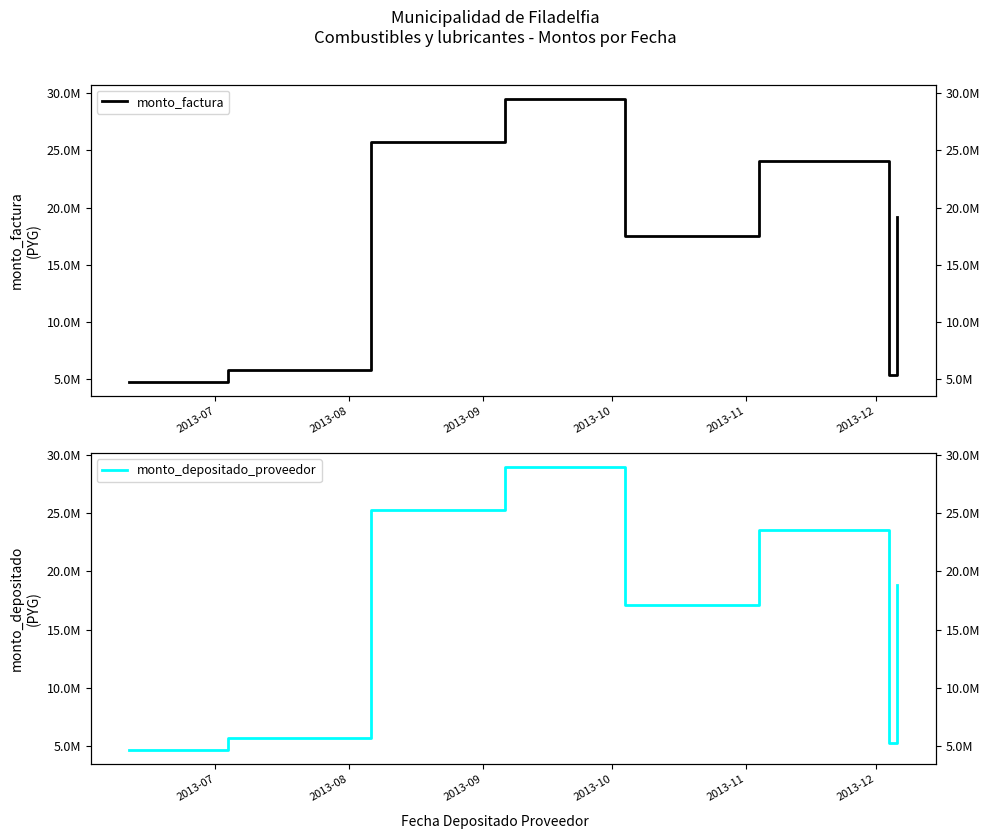

The monto_factura series shows 25767041 at 2013-09. True or false?

True